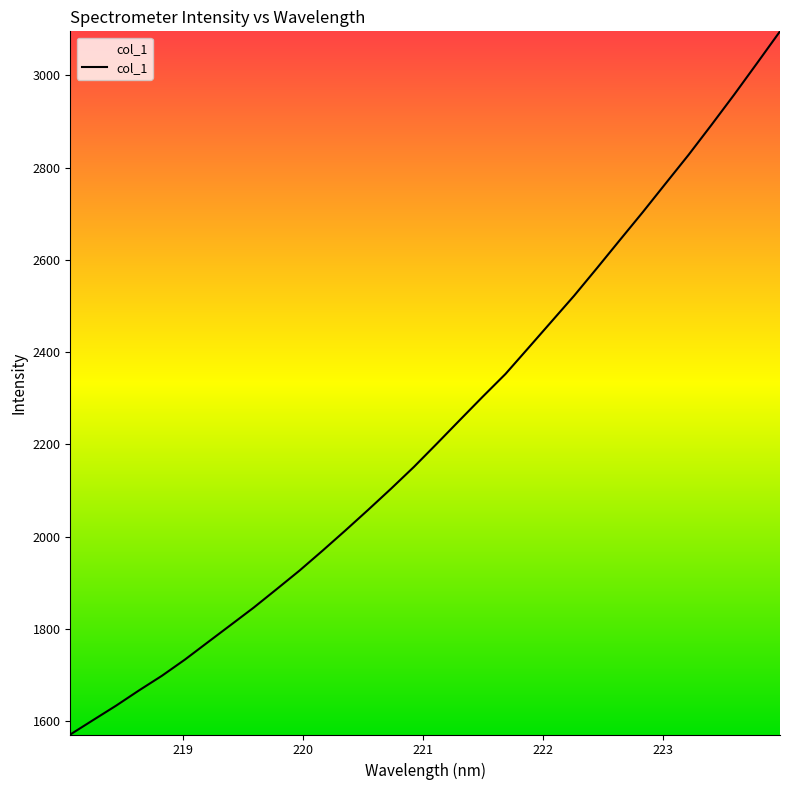

What is the smallest value displayed?

1571.2